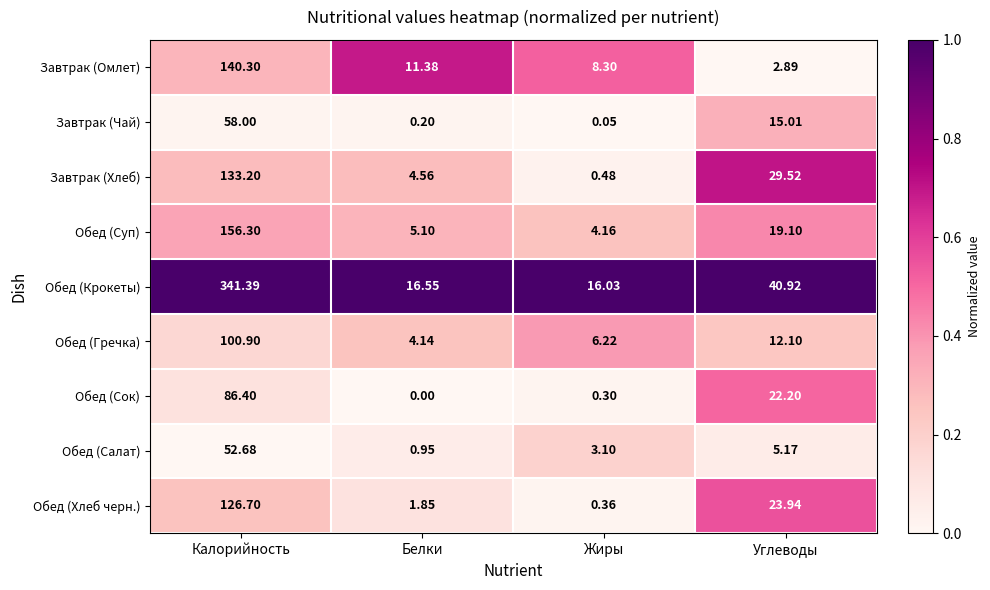

Where is Обед (Сок) nearest to the value 43?

Углеводы